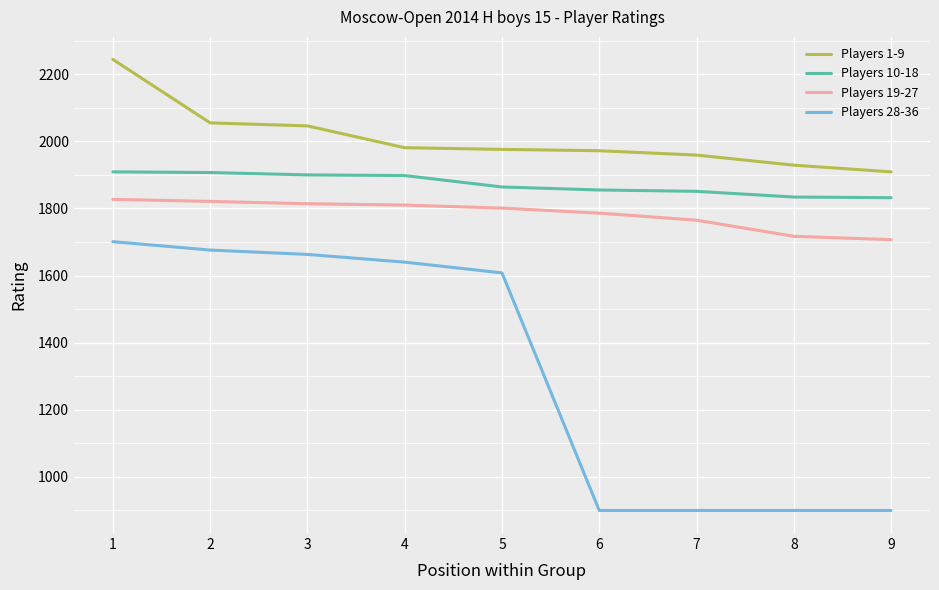

What is the spread (max minus min) of values at 5?

368